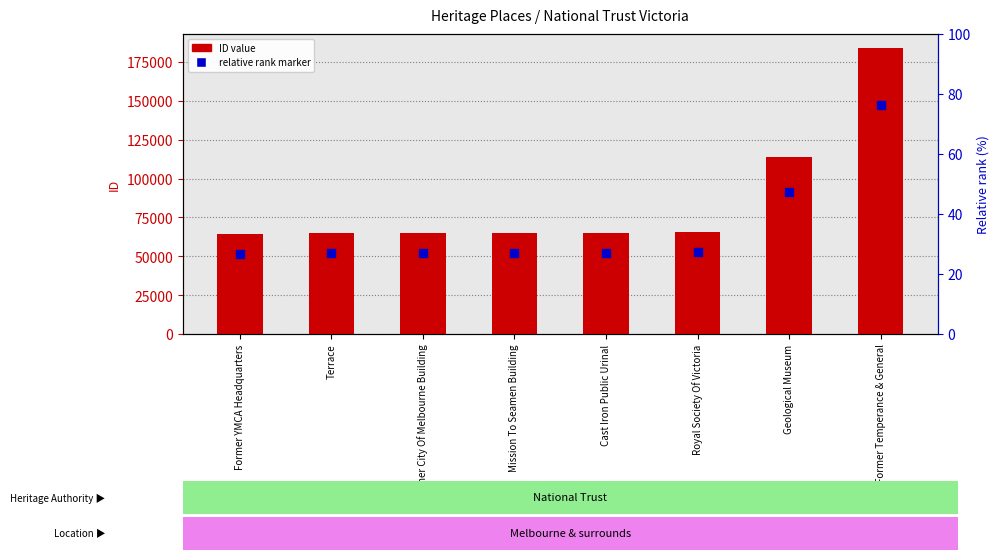

What are all the series names shown in the legend?

ID value, relative rank marker